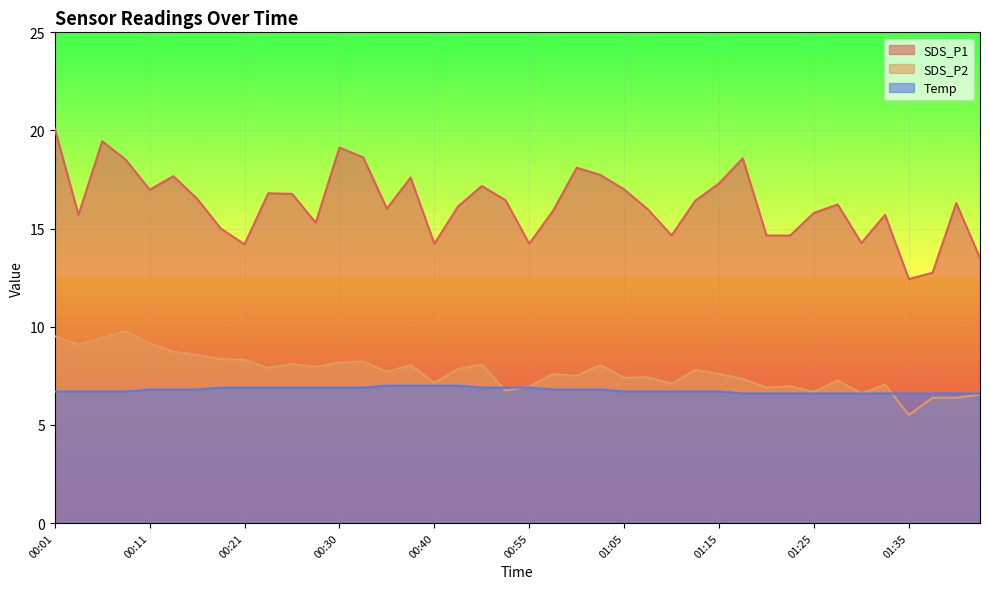

True or false: Temp and SDS_P1 cross at least once.

False